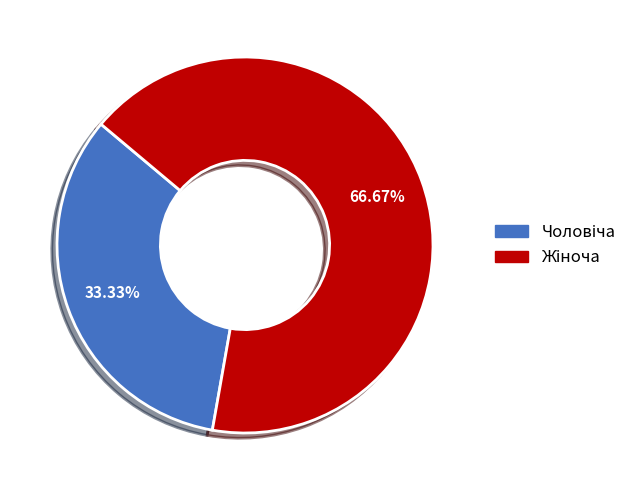

Is there any slice that represents more than half of the pie?

Yes